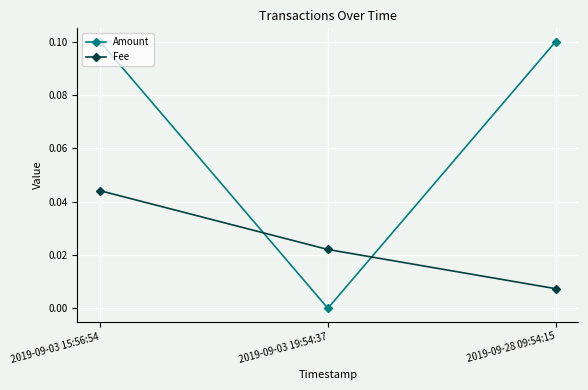

At how many categories does at least one series exceed 0?

3